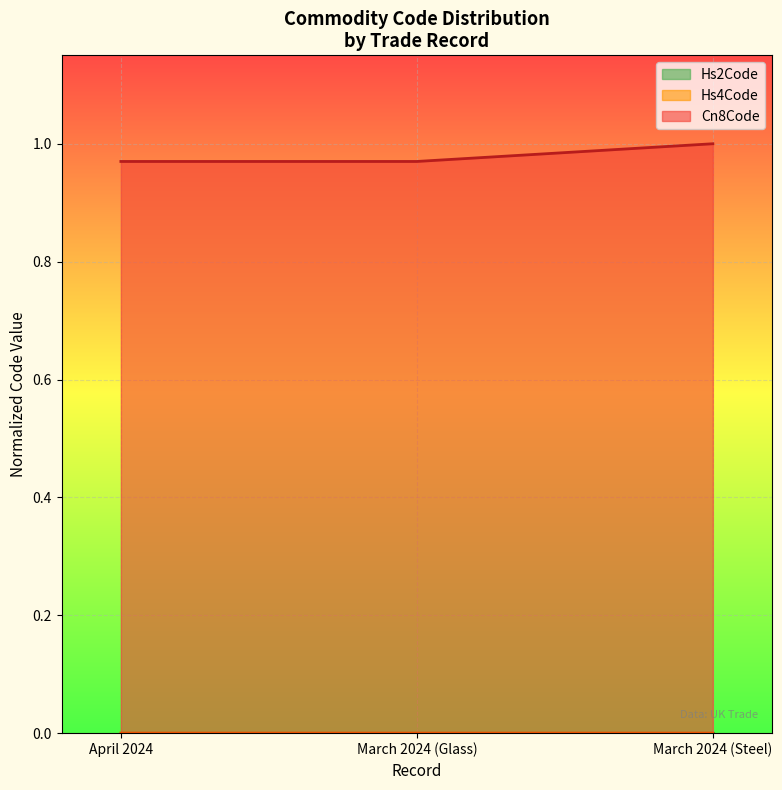

Does the chart display data point markers on the line(s)?

No